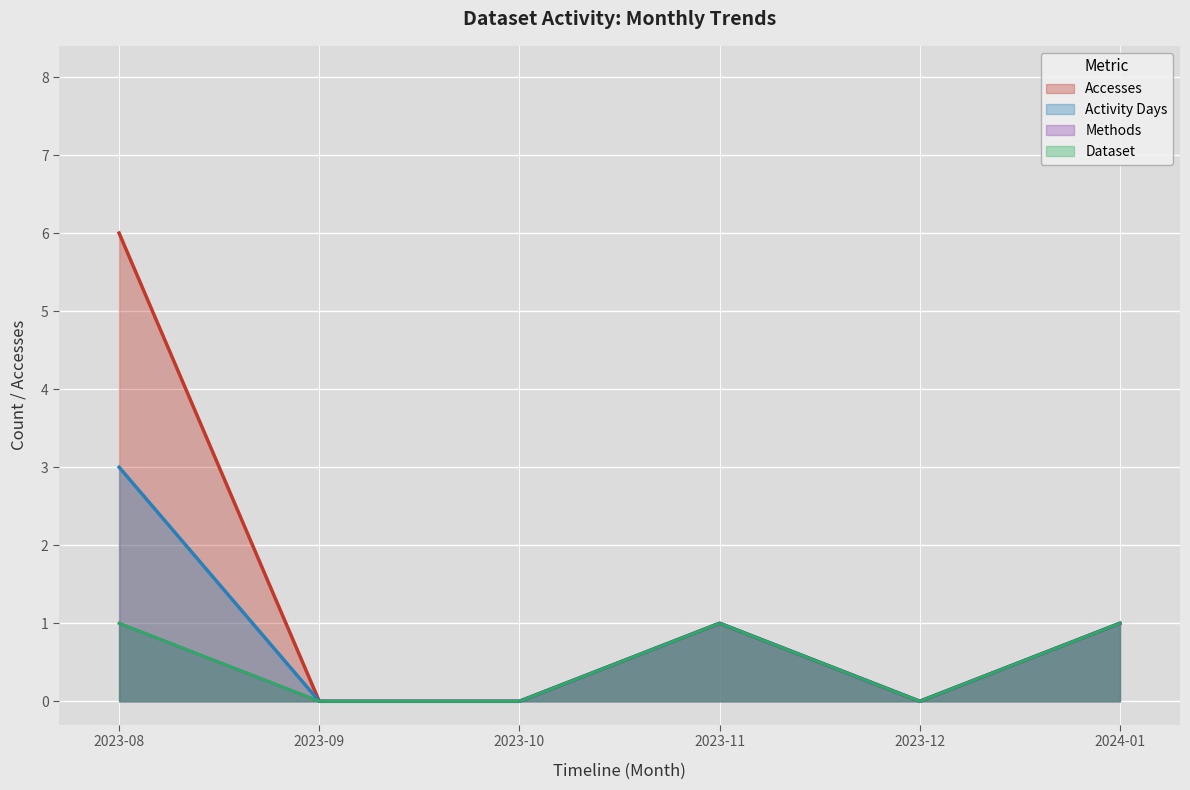

At how many categories does at least one series exceed 4?

1